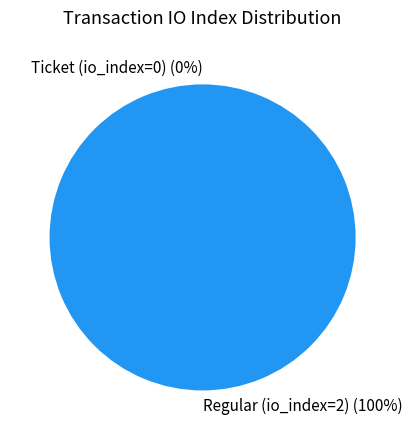

How many slices are in this pie chart?

2